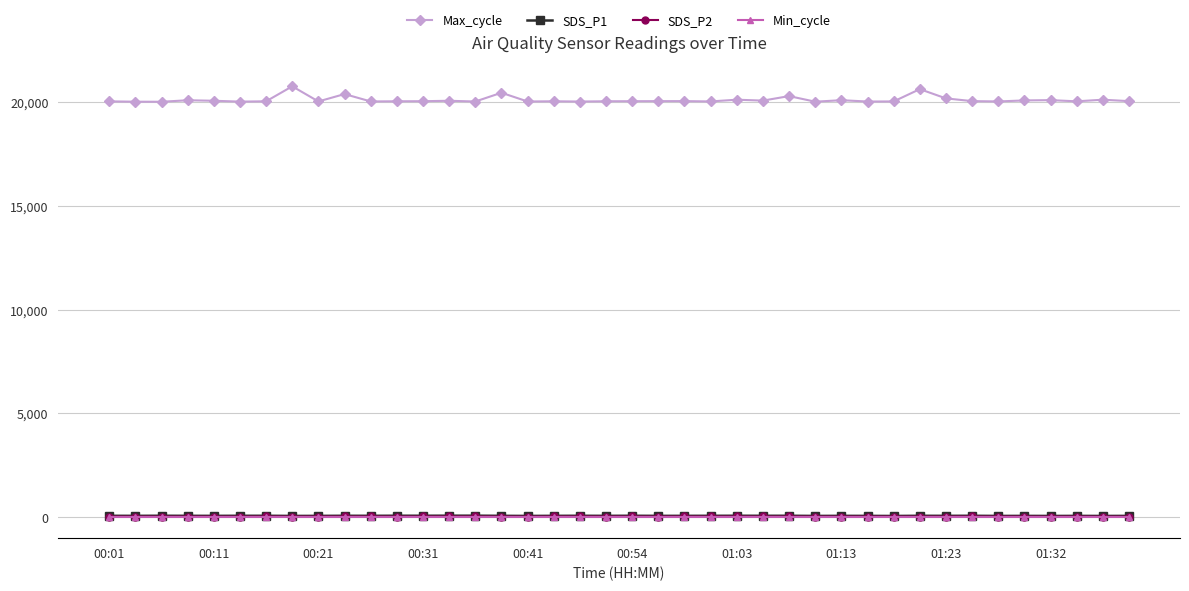

True or false: Max_cycle has more than 0 interior local peaks.

True